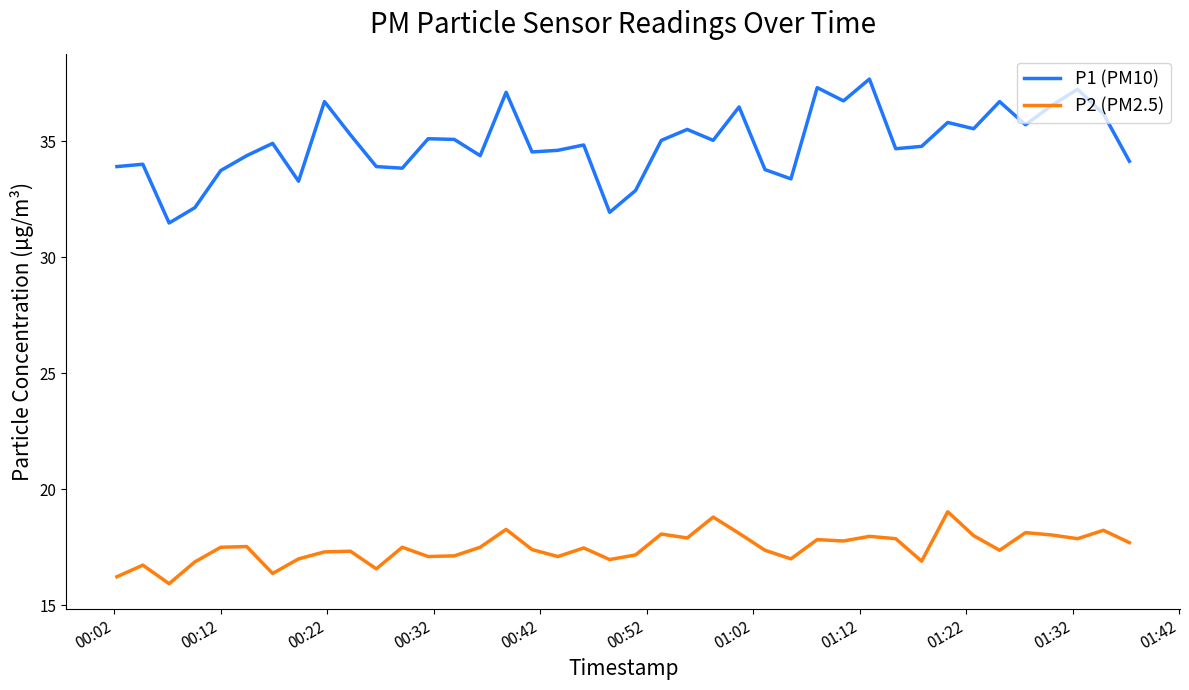

What is the smallest value displayed?

15.9